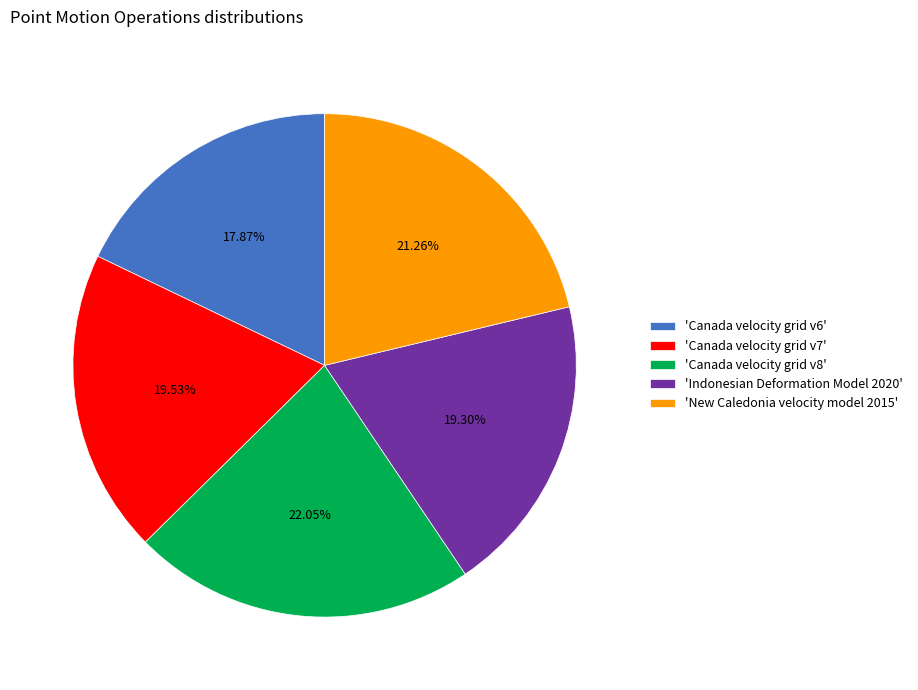

Between 'Canada velocity grid v6' and 'Indonesian Deformation Model 2020', which is larger?

'Indonesian Deformation Model 2020'